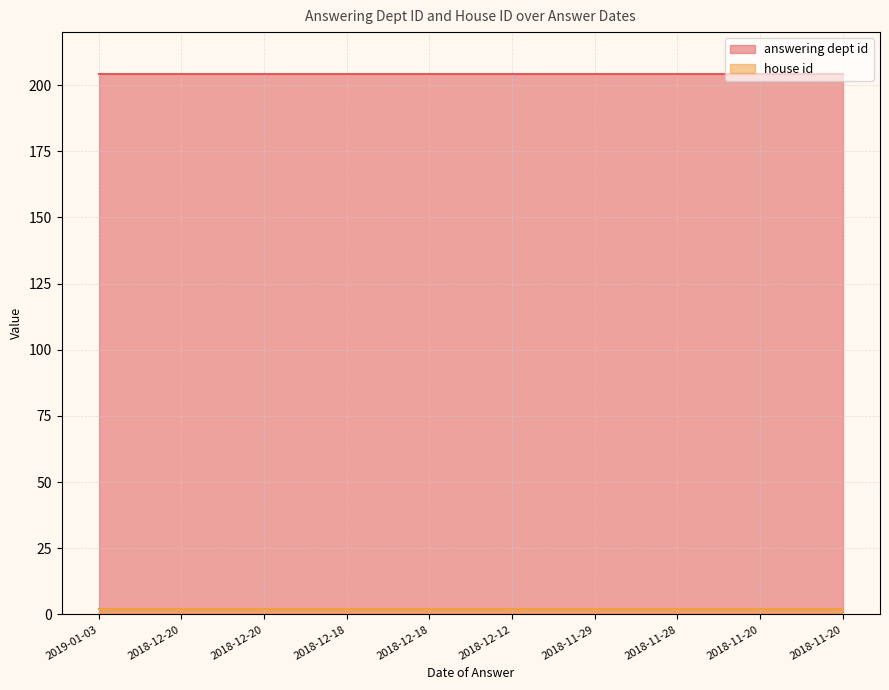

Is the value of answering dept id at 2018-12-18 greater than the value of house id at 2018-11-20?

Yes